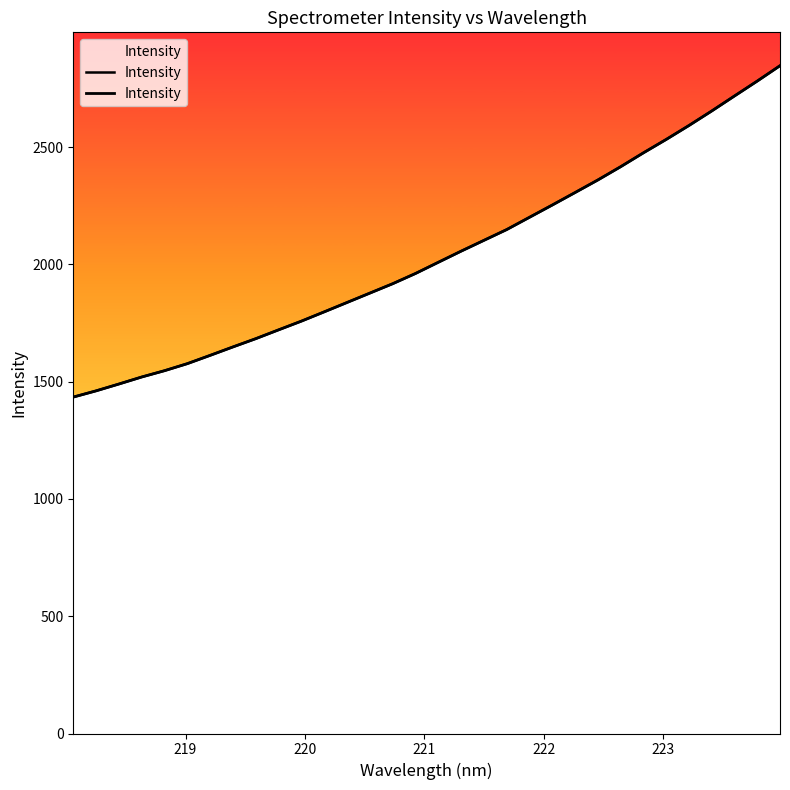

The value at 19 is 1137.4. True or false?

False